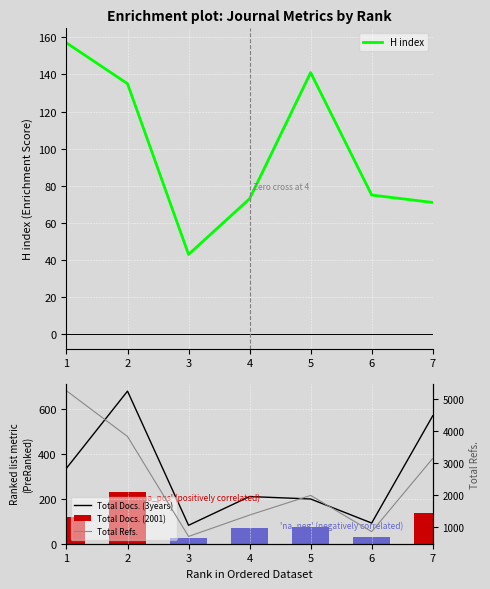

At 2, list the series in order from largest to smallest.

Total Refs., Total Docs. (3years), Total Docs. (2001), H index